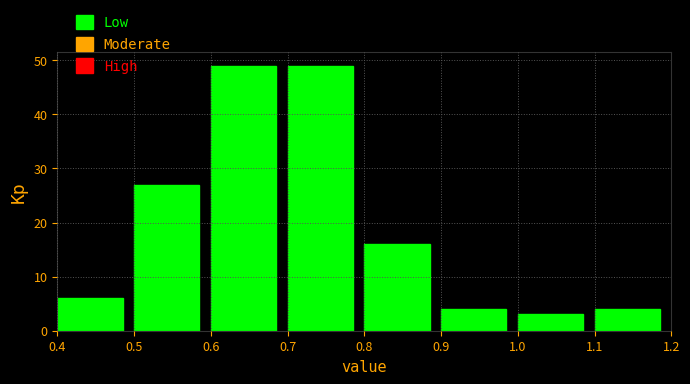

Reading left to right, transcribe this chart: for each bar, give the range it covers on the x-axis and its height. The values are not printed on the chart, so give them approximately, as read against the axis.

0.4 to 0.5: 6
0.5 to 0.6: 27
0.6 to 0.7: 49
0.7 to 0.8: 49
0.8 to 0.9: 16
0.9 to 1.0: 4
1.0 to 1.1: 3
1.1 to 1.2: 4